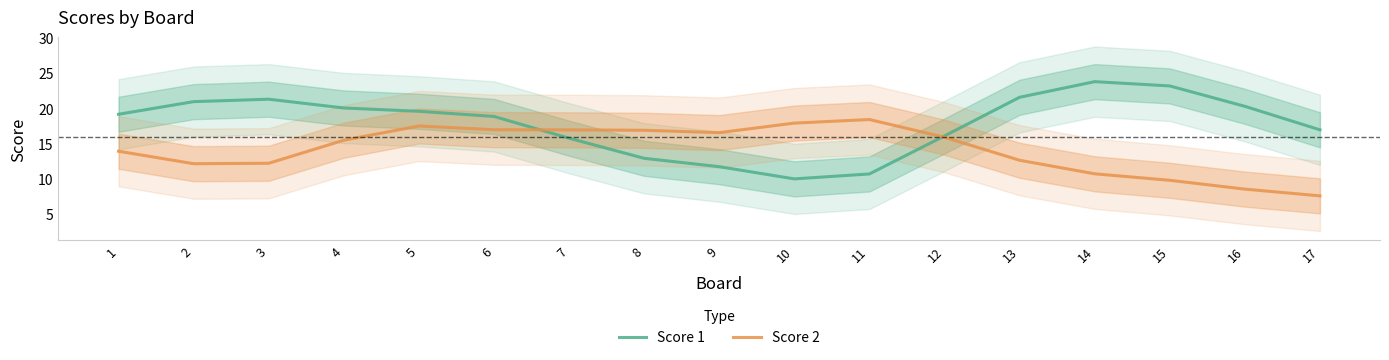

What is the difference between the maximum and minimum values in the Score 1 series?

13.8